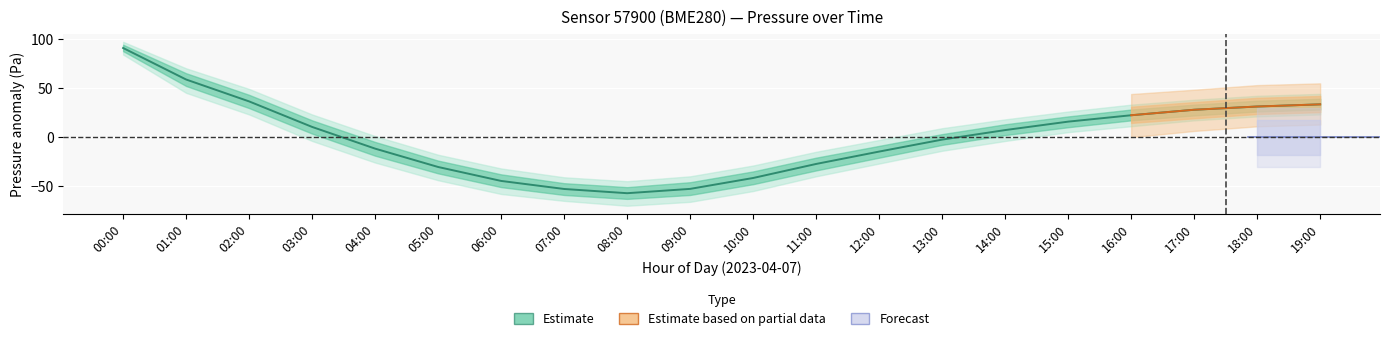

What is the difference between the values at 01:00 and 17:00?

30.8